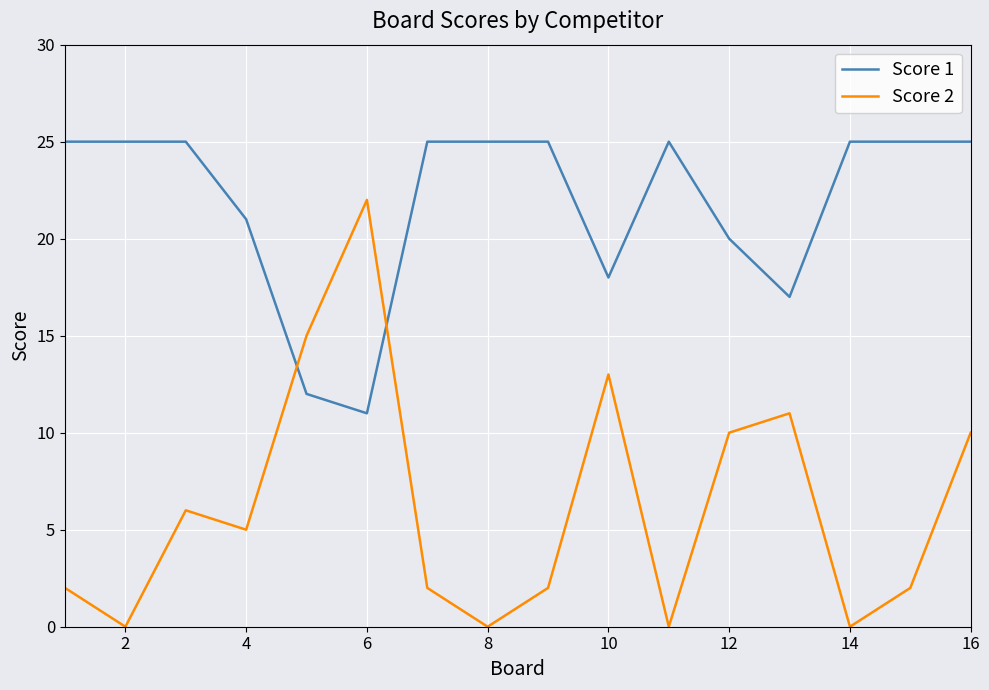

Is this an area chart (filled region under the line)?

No